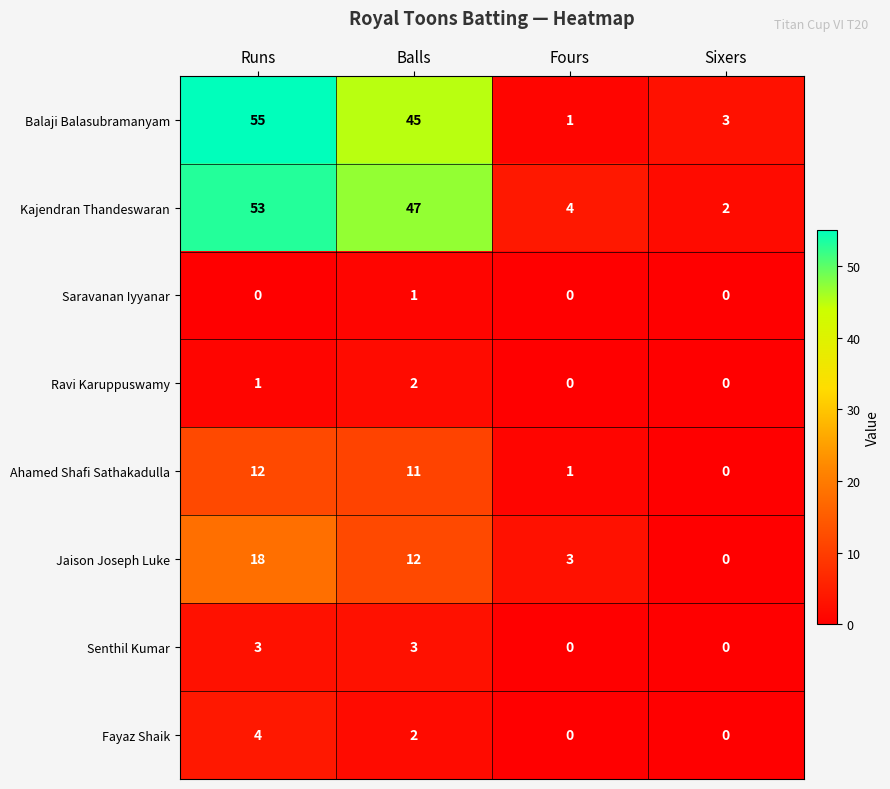

How many data points in Kajendran Thandeswaran are less than 47?

2